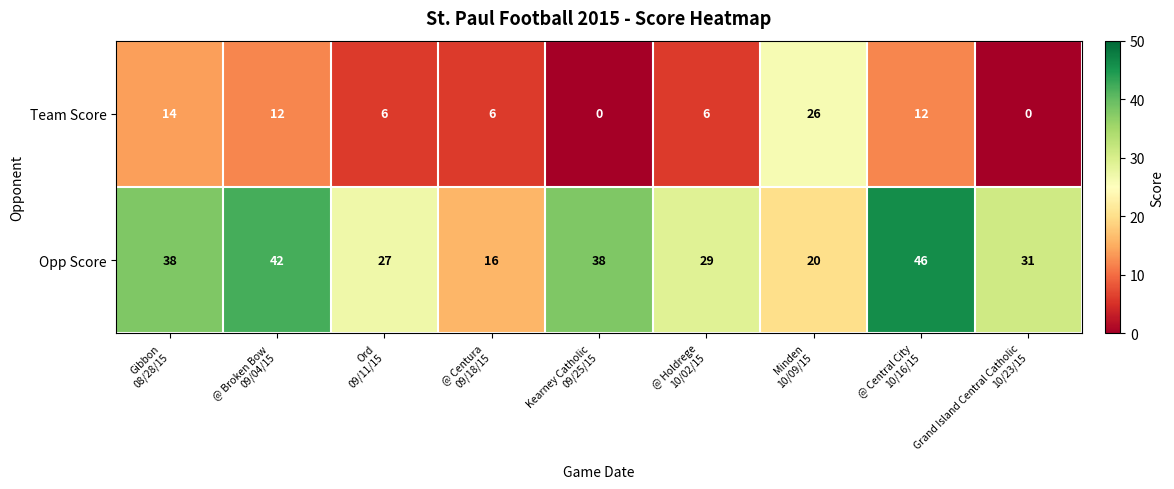

Rank the series by their maximum value, from lowest to highest.

Team Score, Opp Score